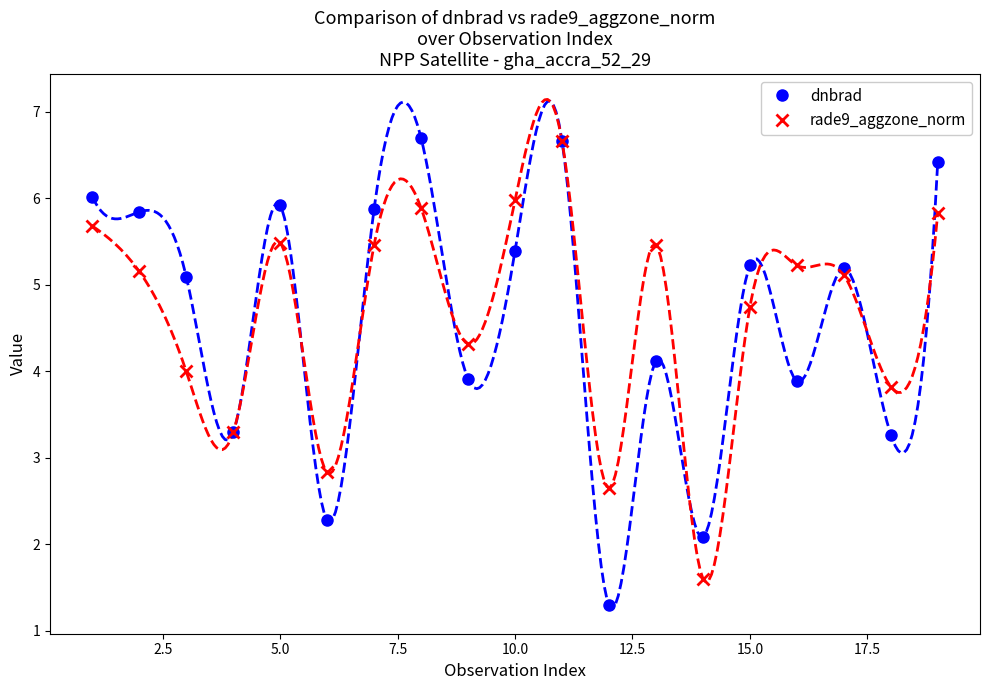

What is the lowest value of the rade9_aggzone_norm series?

1.6